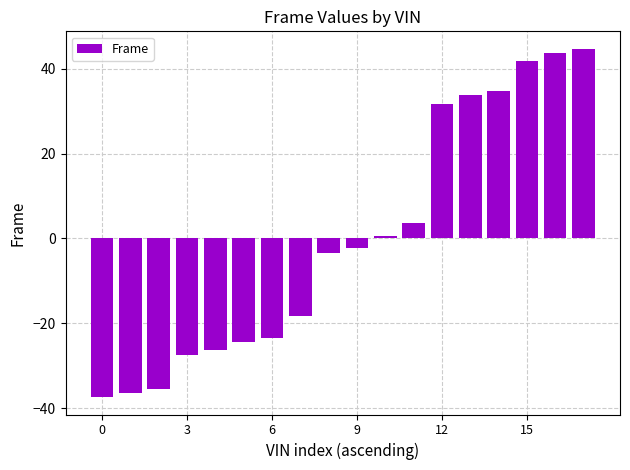

What is the difference between the second highest and minimum values?

81.0